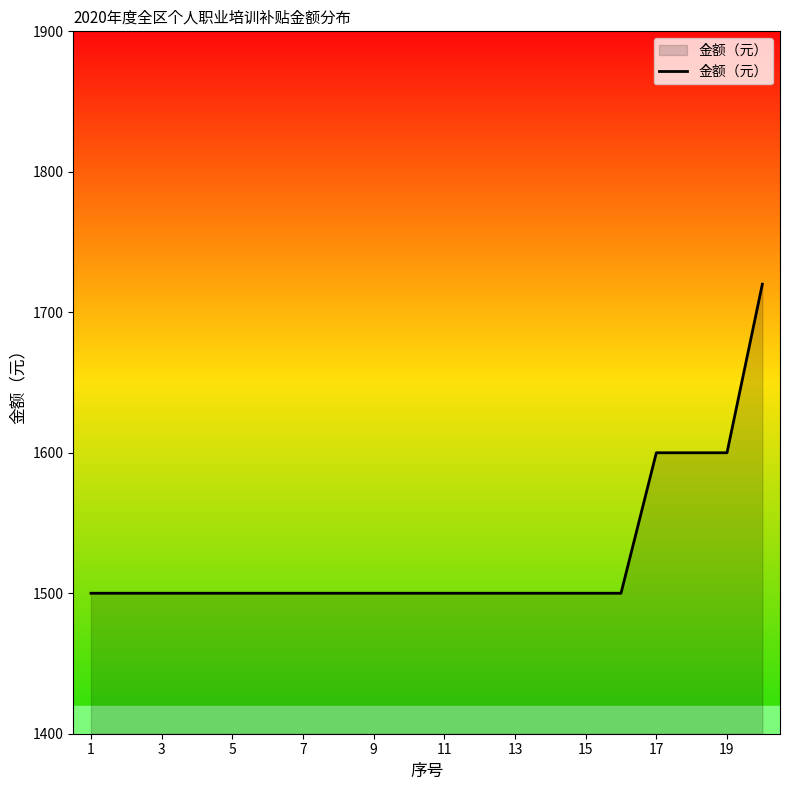

What is the difference between the maximum and minimum values?

220